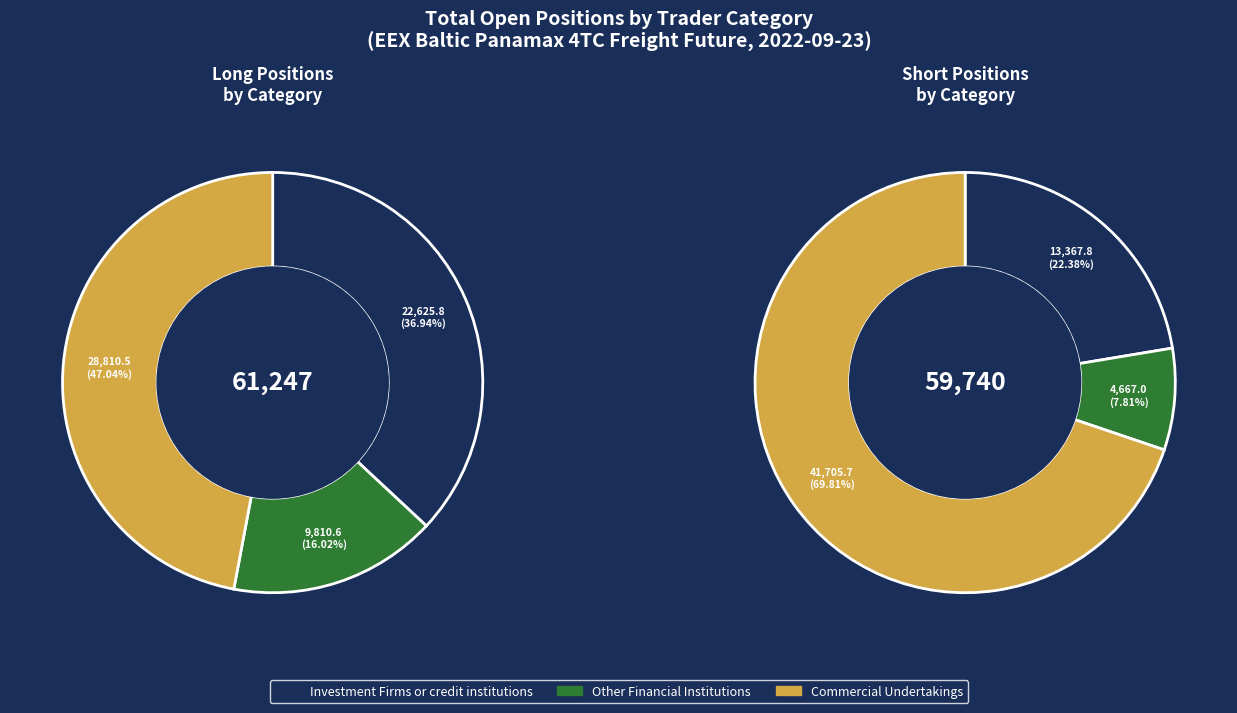

Rank the series by their average value, from lowest to highest.

Short, Long